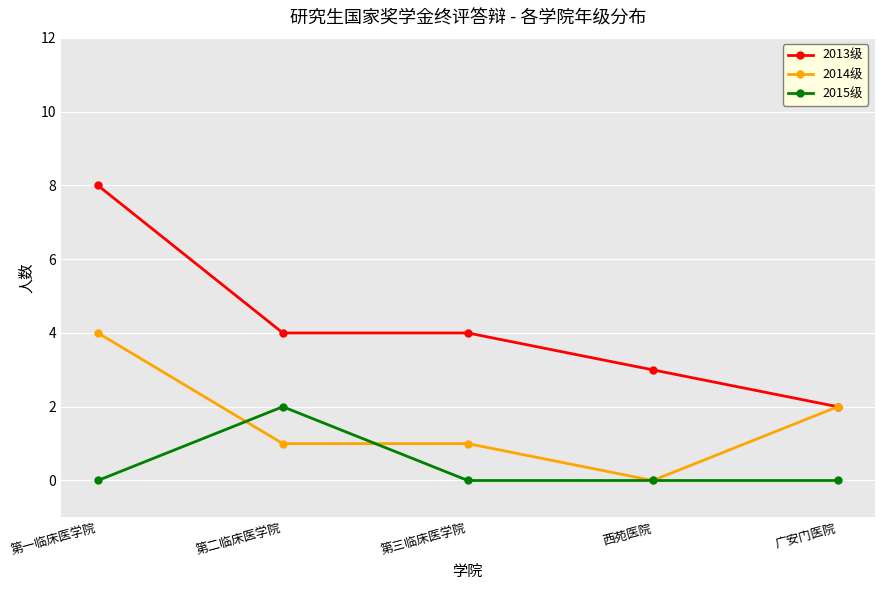

Which series changed the most between 第一临床医学院 and 西苑医院?

2013级